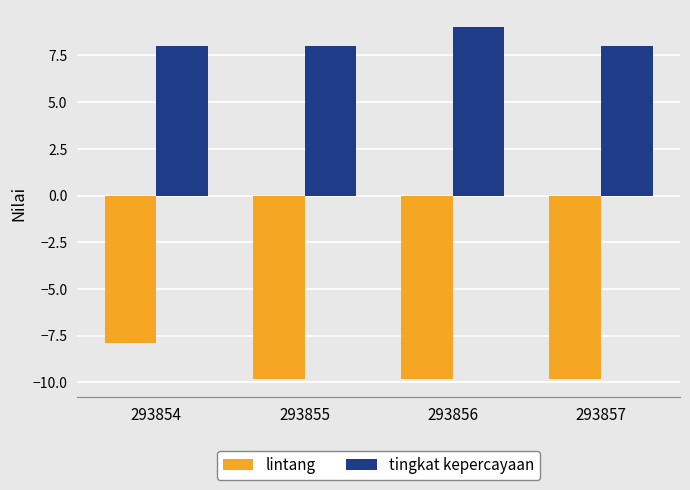

How many categories are shown in the chart?

4